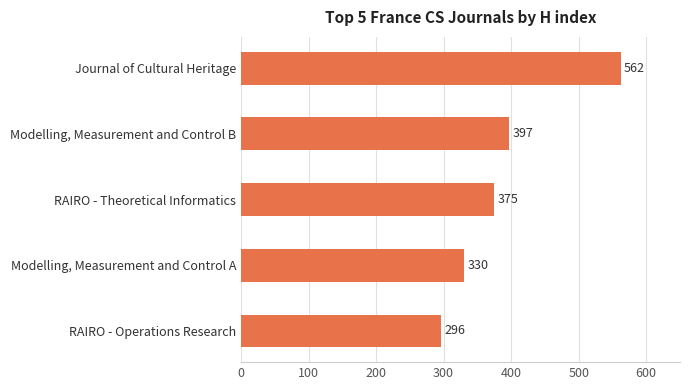

True or false: the data shows 130 at RAIRO - Operations Research.

False